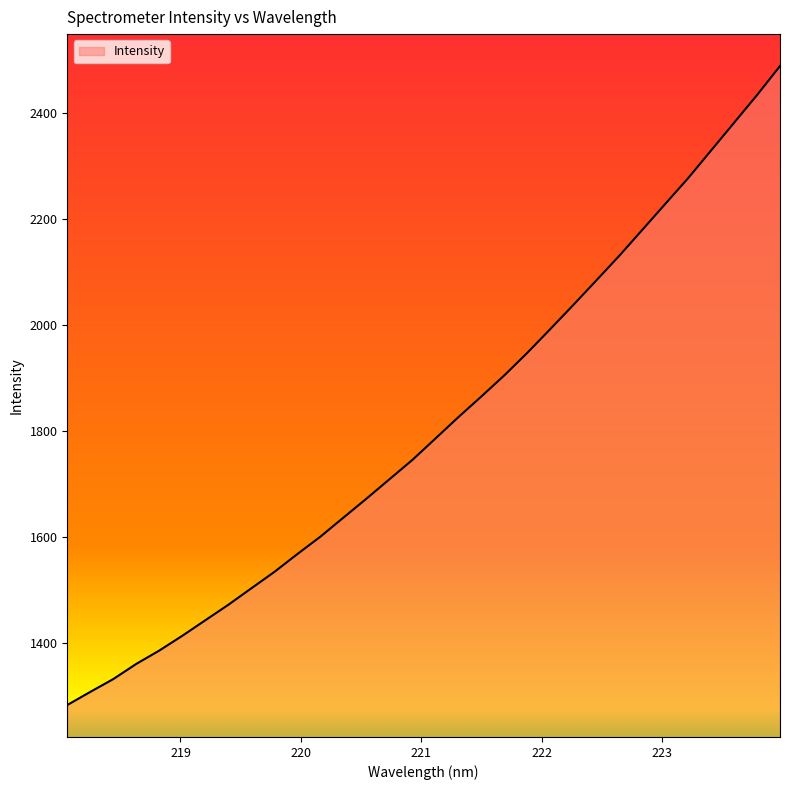

What is the greatest value displayed?

2488.3